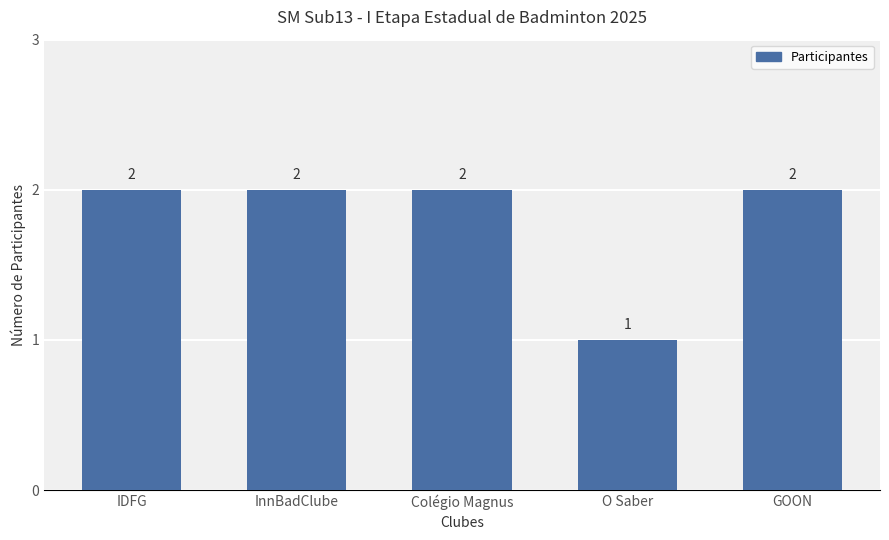

What is the greatest value displayed?

2